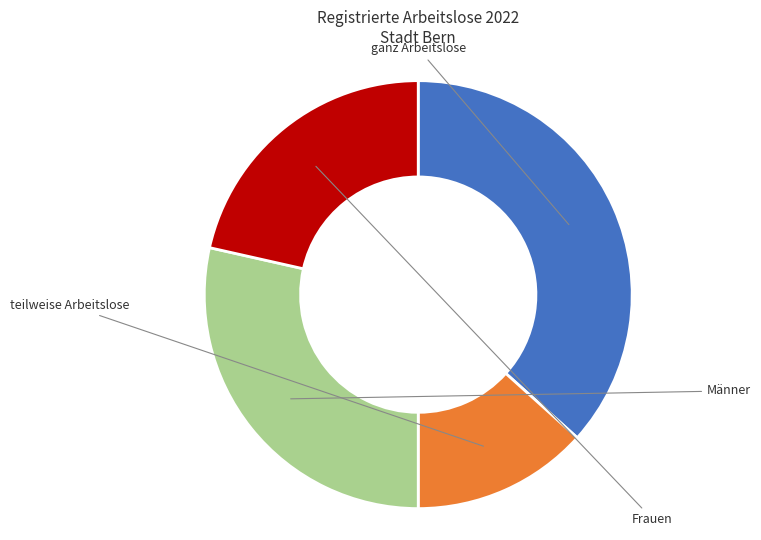

Is there any slice that represents more than half of the pie?

No